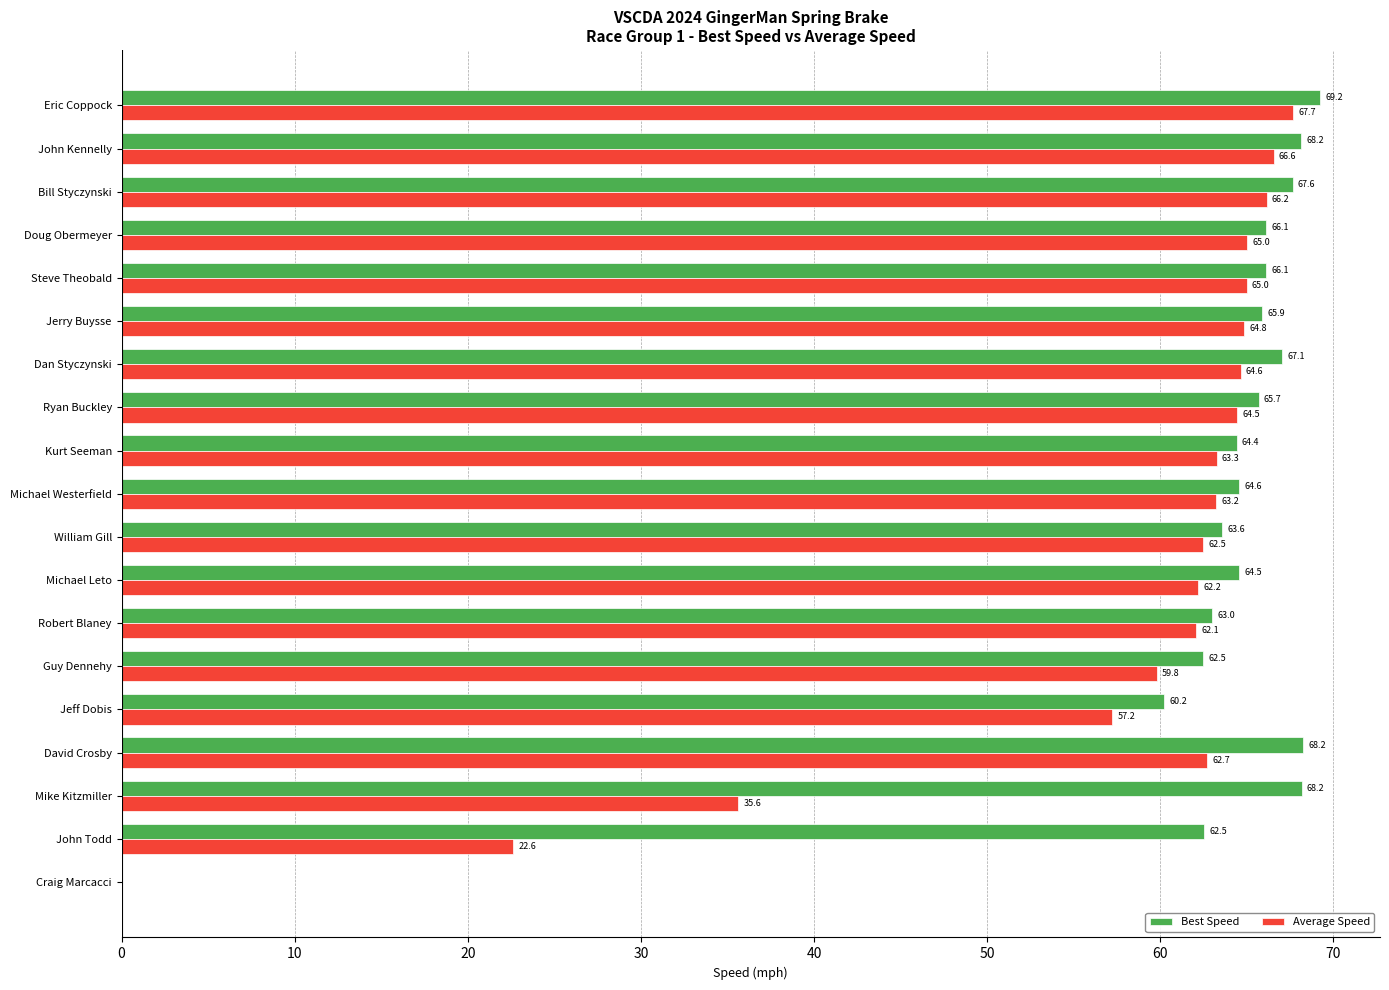

At which label is Best Speed closest to 34?

Jeff Dobis